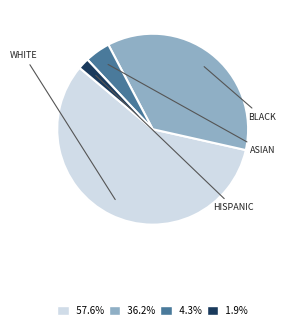

Is there any slice that represents more than half of the pie?

Yes